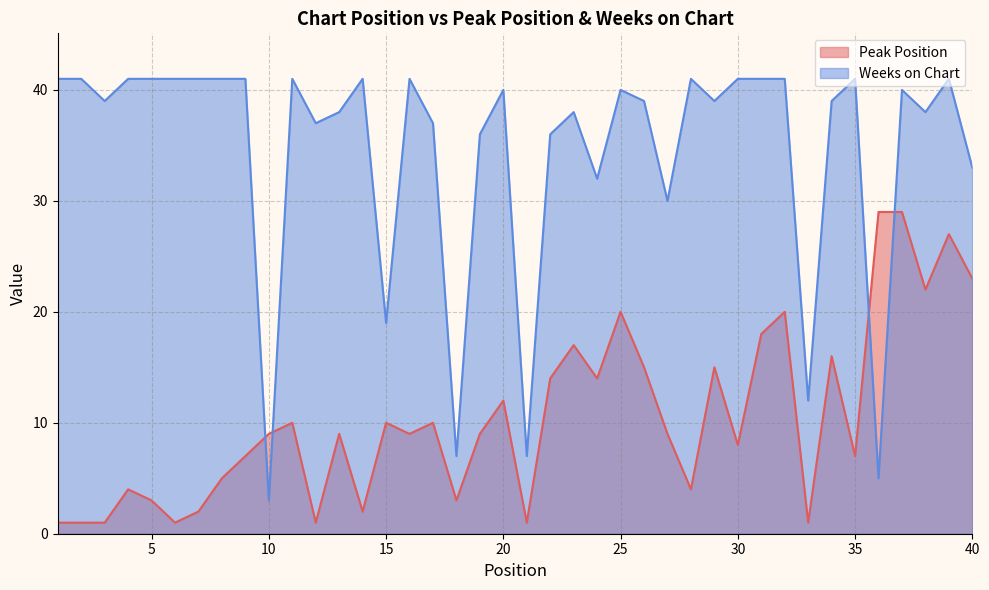

At which category does Weeks on Chart reach its first local peak?

11